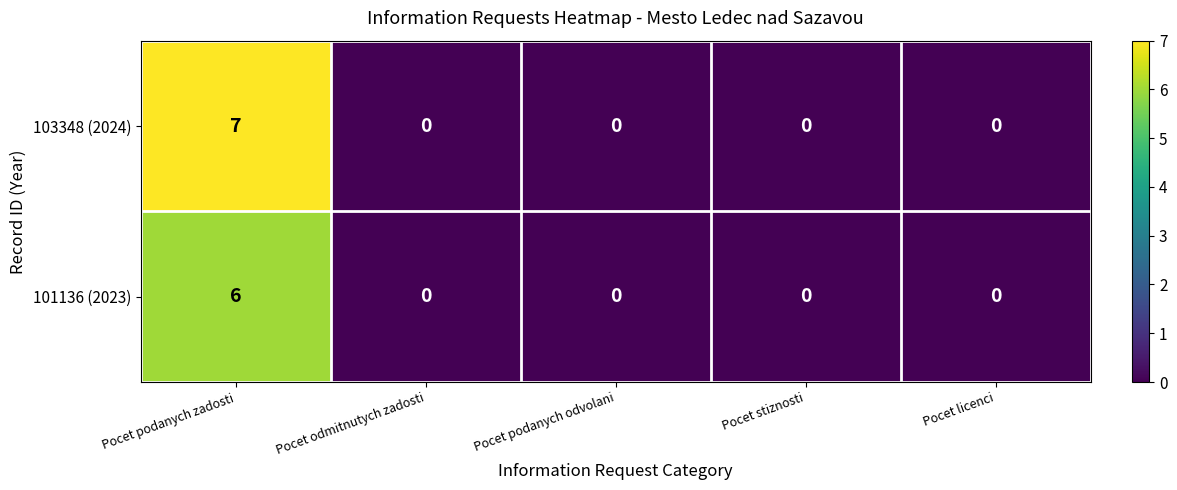

List the series in order of their overall mean, lowest first.

101136 (2023), 103348 (2024)